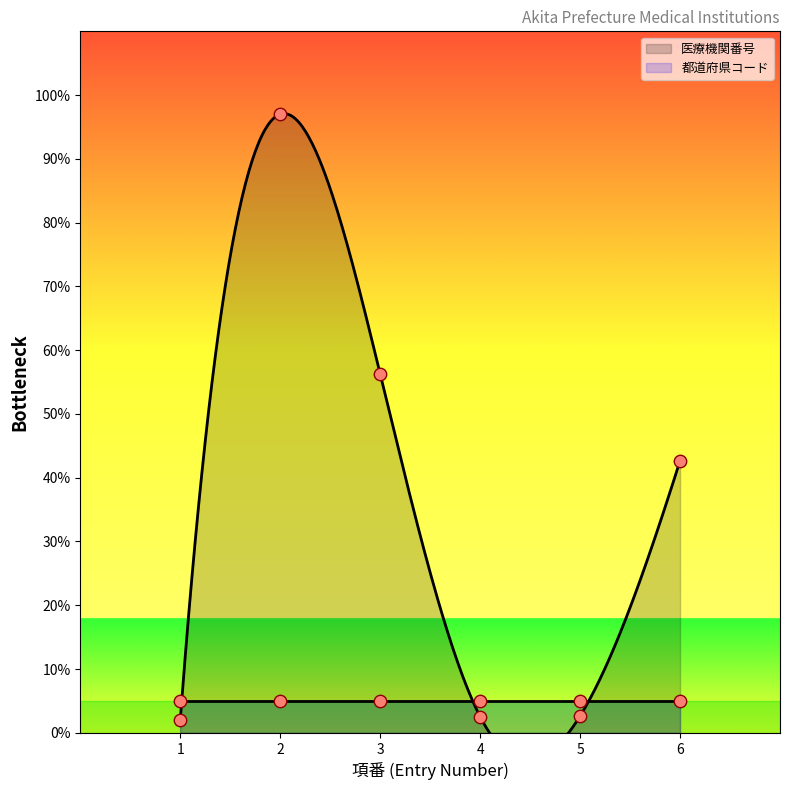

What is the change in value from 3 to 5?

-53.6